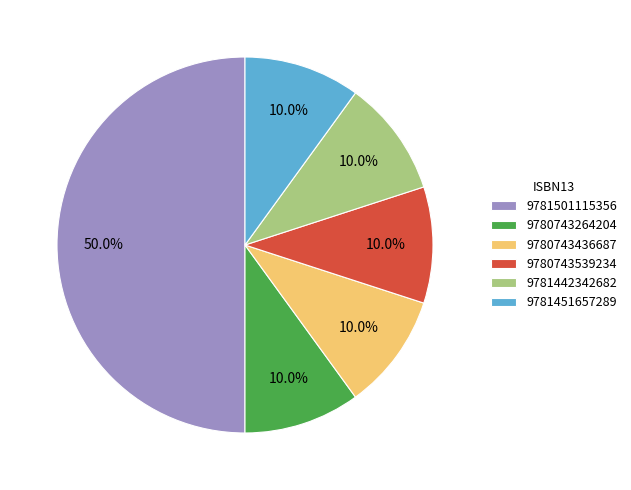

What is the ratio of the value at 9780743539234 to the value at 9781442342682?

1.0